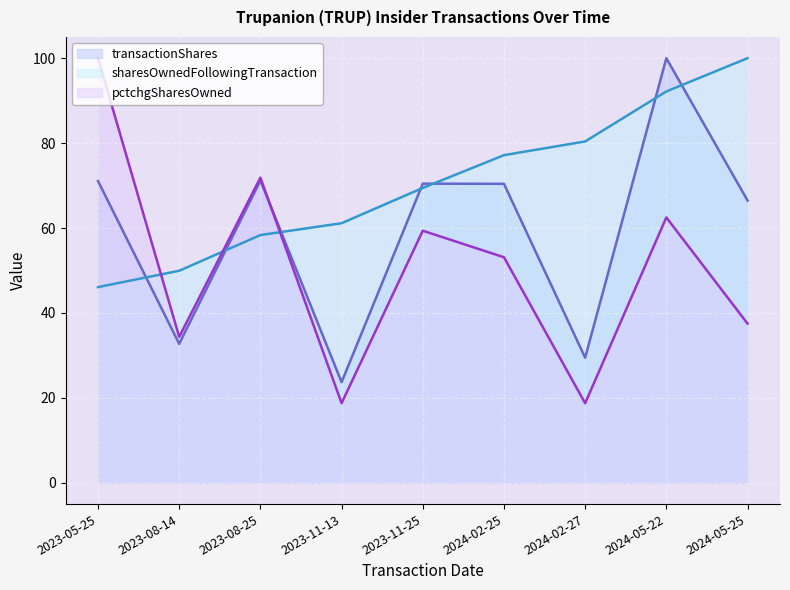

What is the value of the transactionShares point at the 9th from the left?

66.5